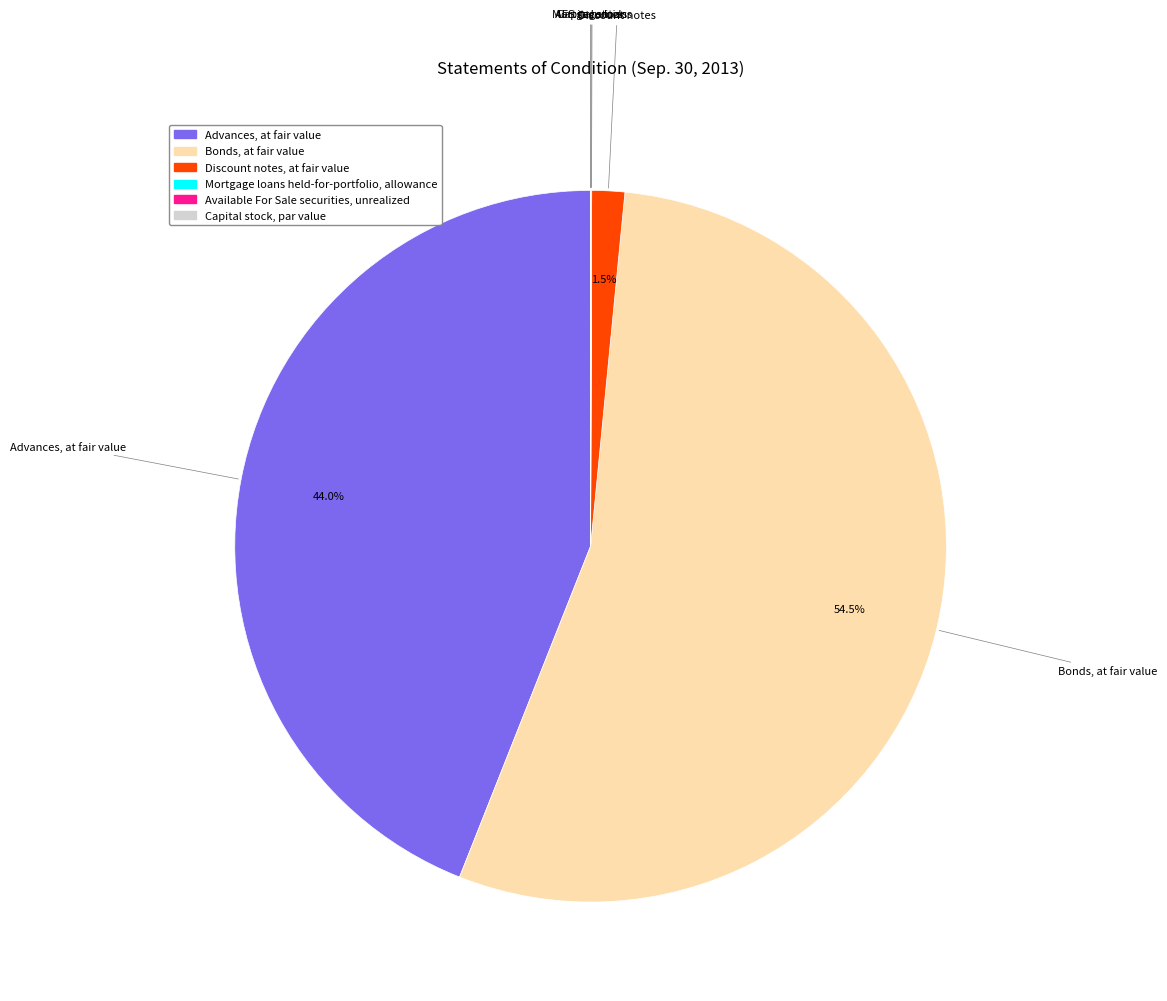

Does any single category account for the majority?

Yes